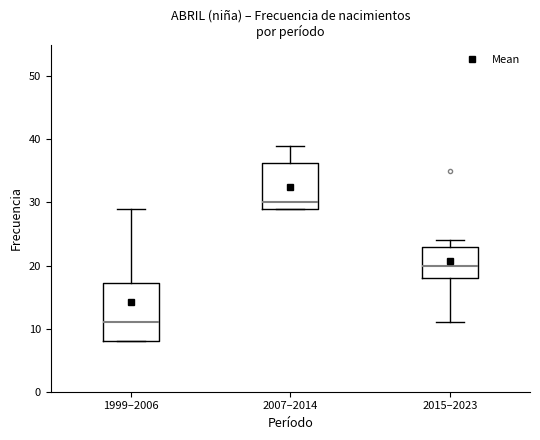

Where does the median line of the box for 2007–2014 sit on the y-axis? The values are not printed on the chart, so give them approximately, as read against the axis.

30